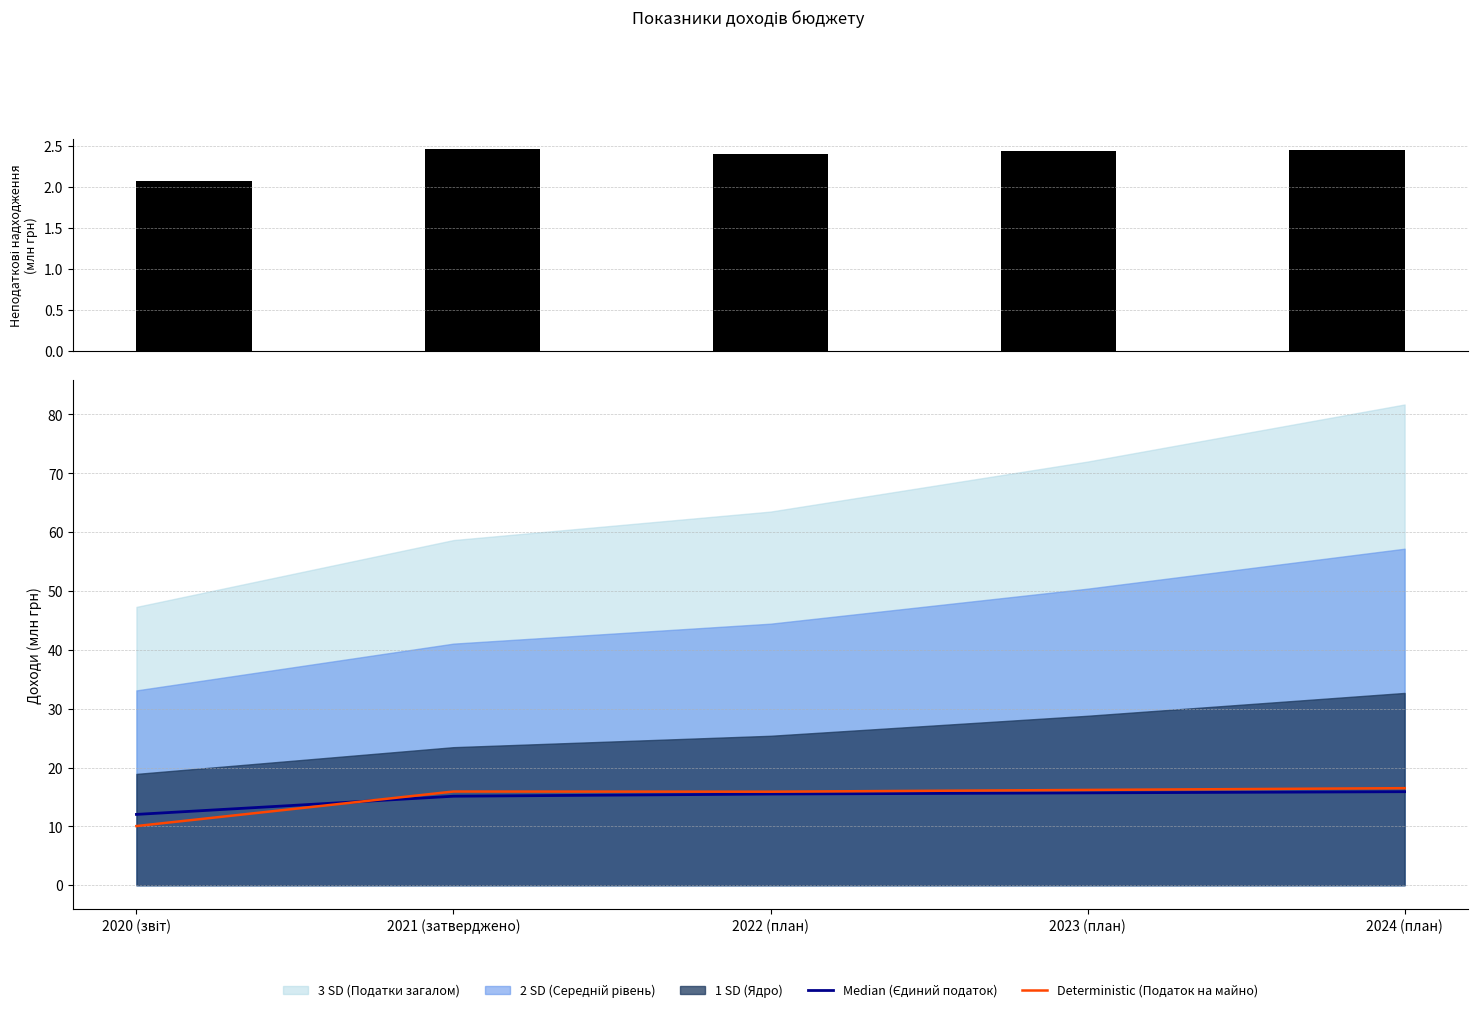

True or false: Deterministic (Податок на майно) has a value of 8.7 at 2023 (план).

False